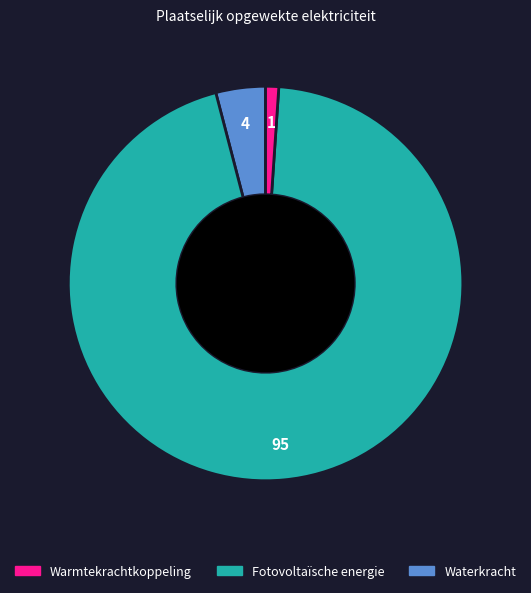

Does any single category account for the majority?

Yes